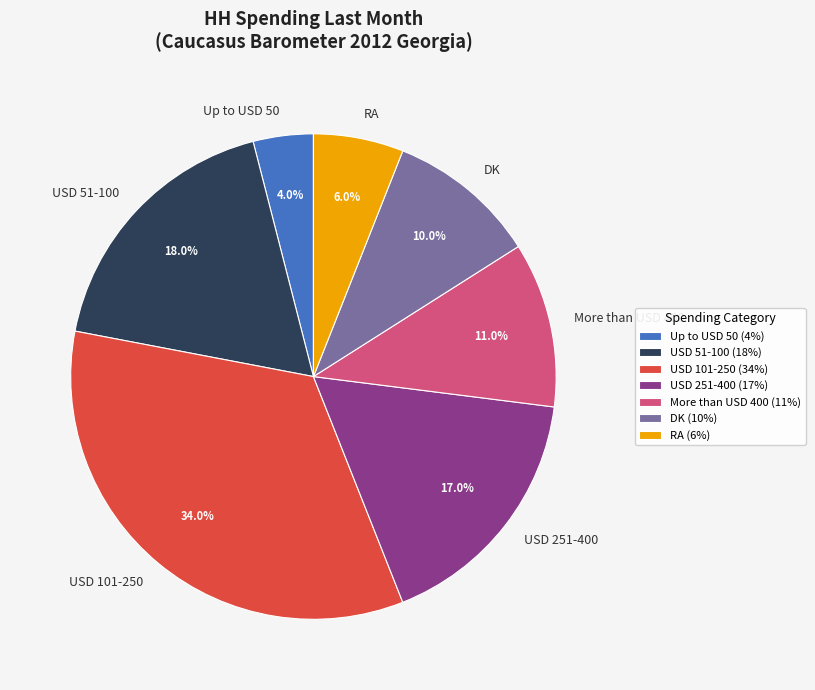

To the nearest percent, what is the difference between the largest and smallest slice percentages?

30%